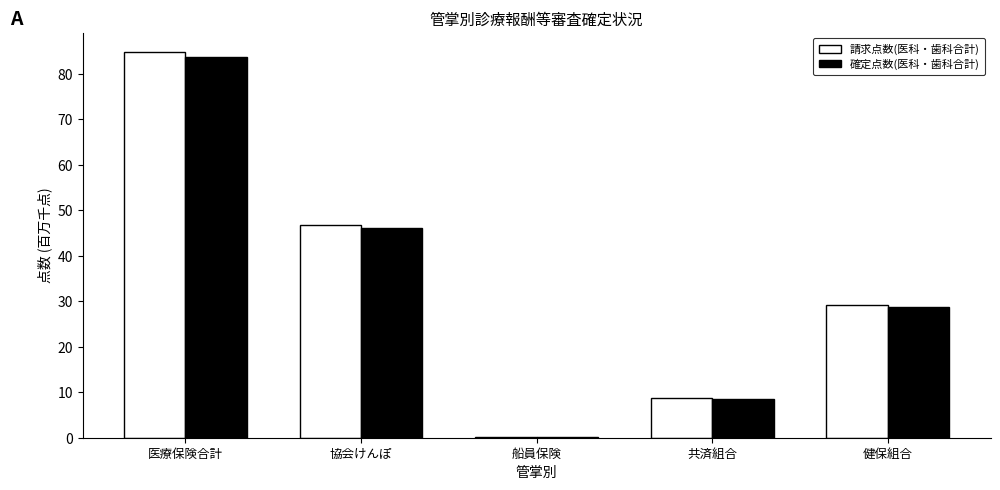

What is the average value of the 確定点数(医科・歯科合計) series?

33.5